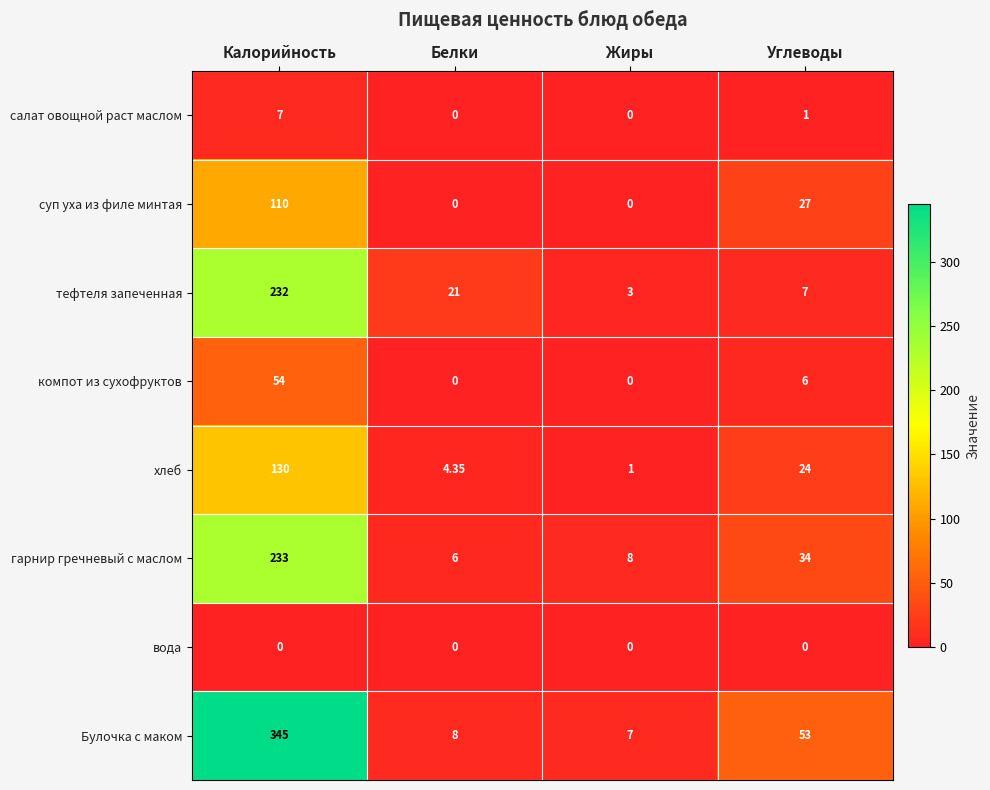

At which label does хлеб first exceed 24?

Калорийность